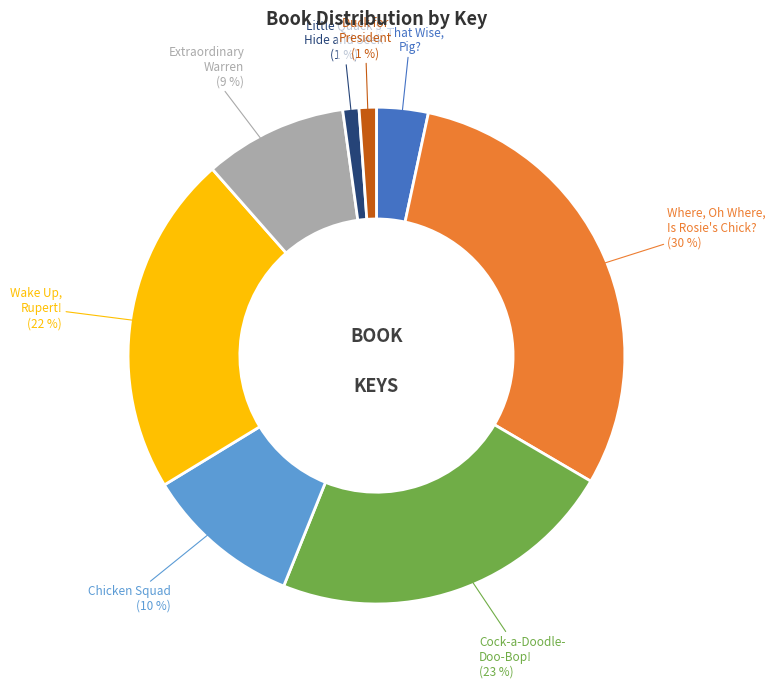

Is there any slice that represents more than half of the pie?

No